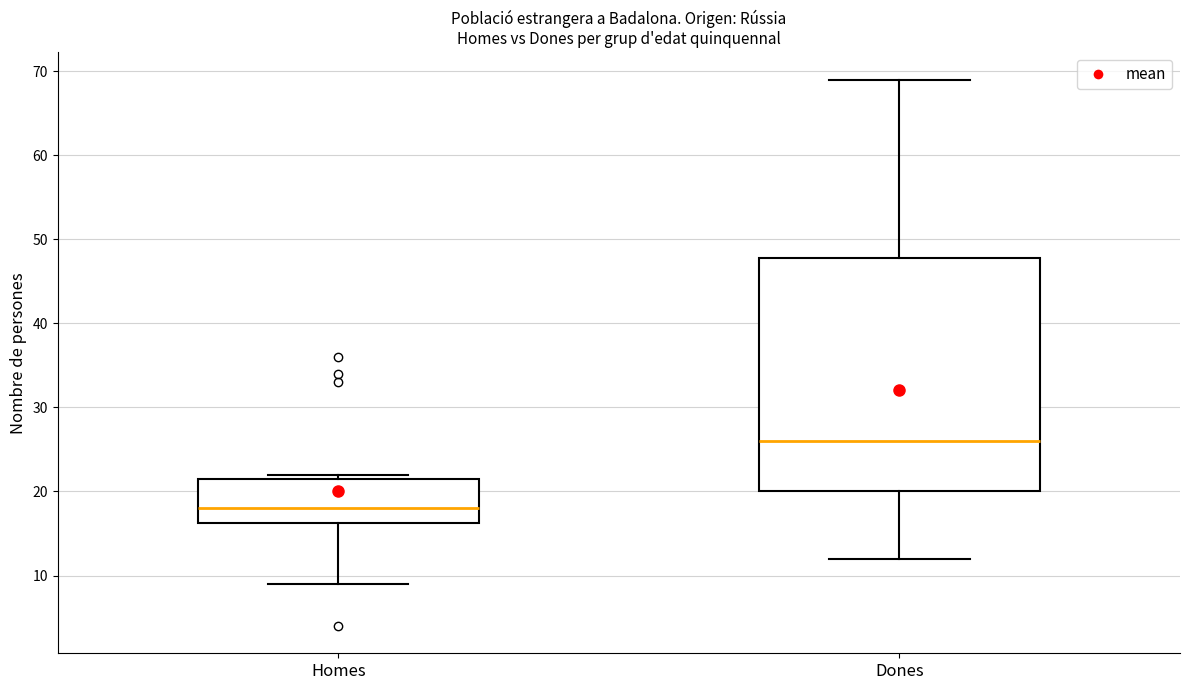

Which box is the tallest, from its lower edge to its upper edge?

Dones